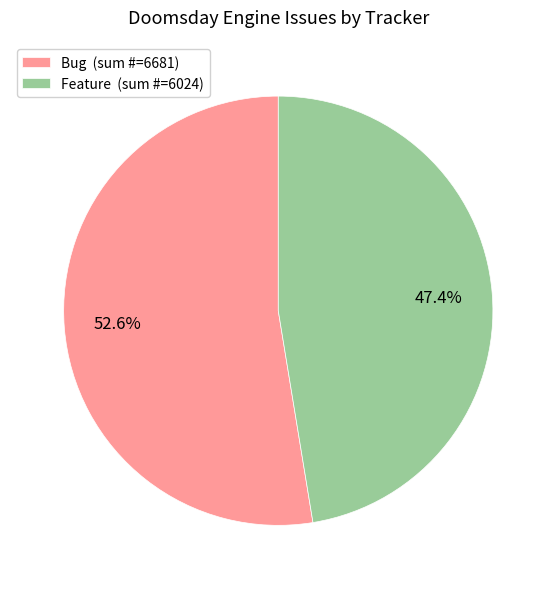

To the nearest percent, what is the difference between the largest and smallest slice percentages?

5%